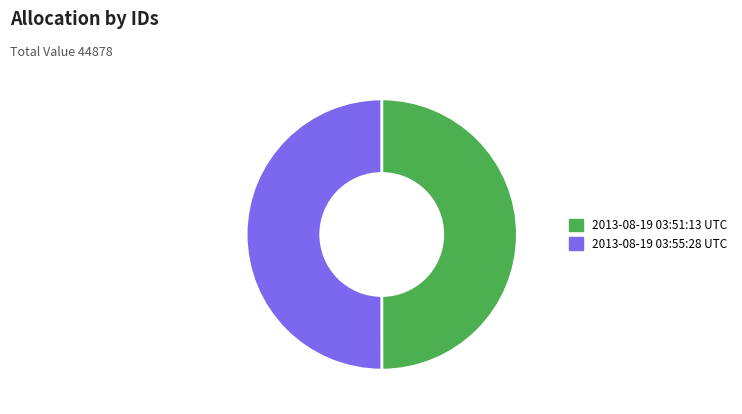

True or false: 2013-08-19 03:55:28 UTC accounts for 63% of the total.

False